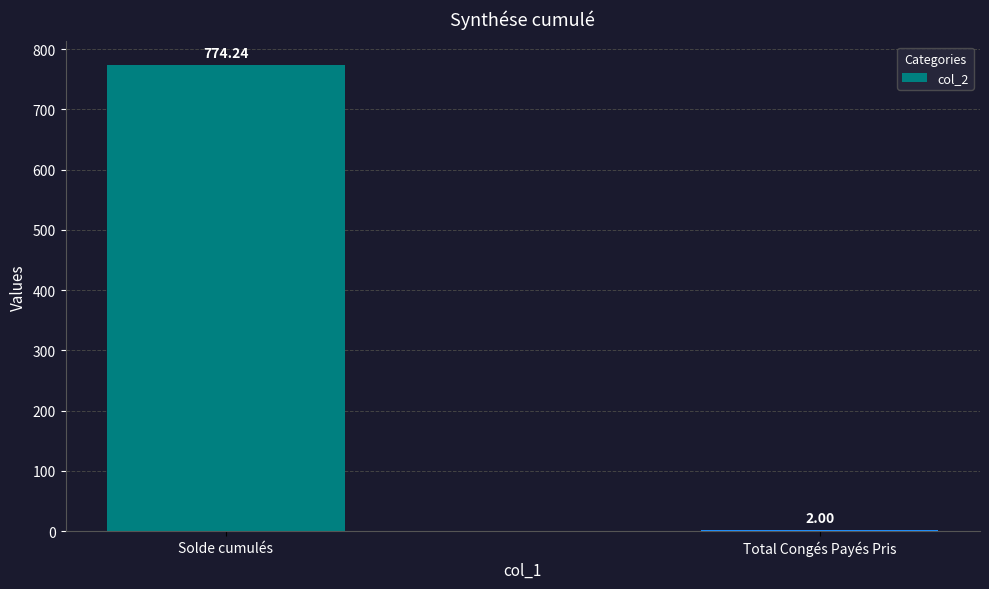

What is the sum of the values at Total Congés Payés Pris and Solde cumulés?

776.2